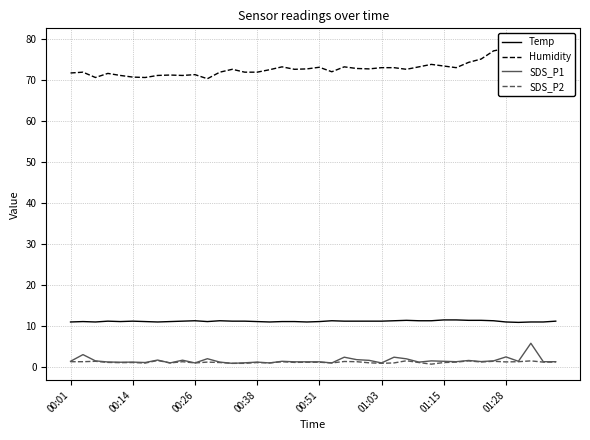

True or false: Humidity and Temp intersect in this chart.

False